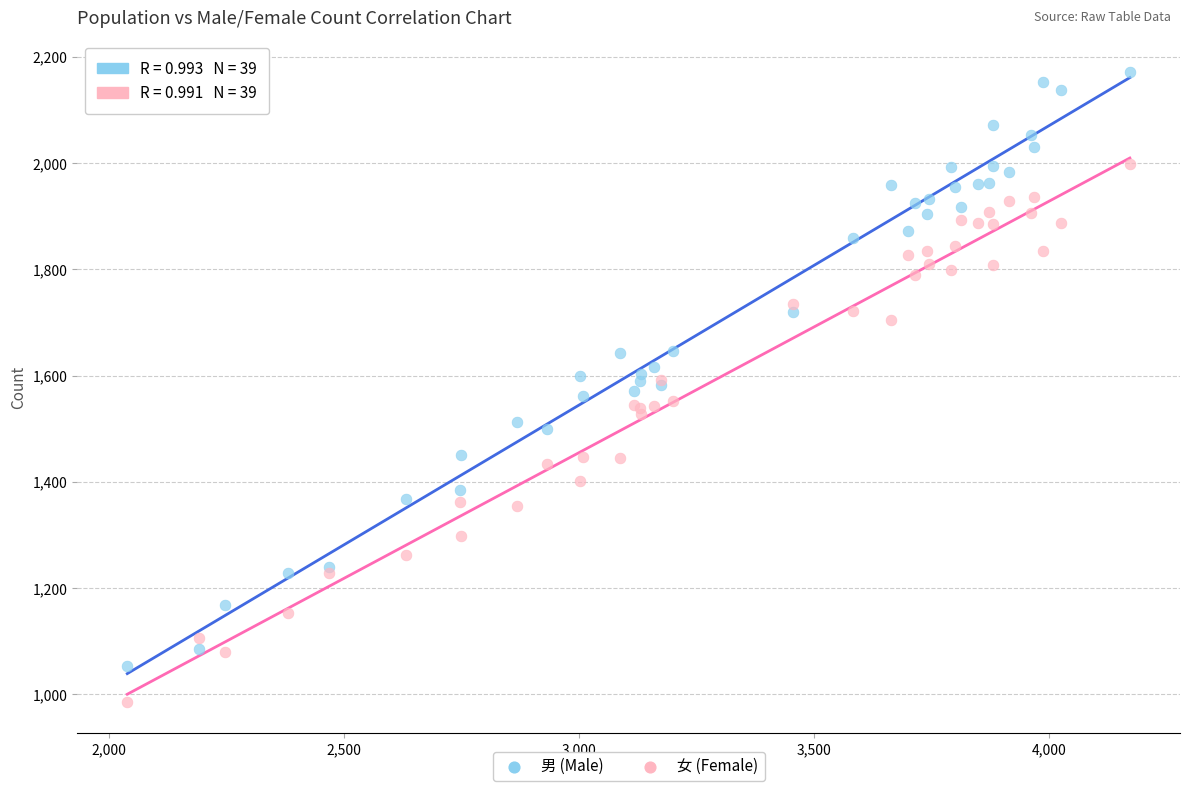

What are all the series names shown in the legend?

男 (Male), 女 (Female)